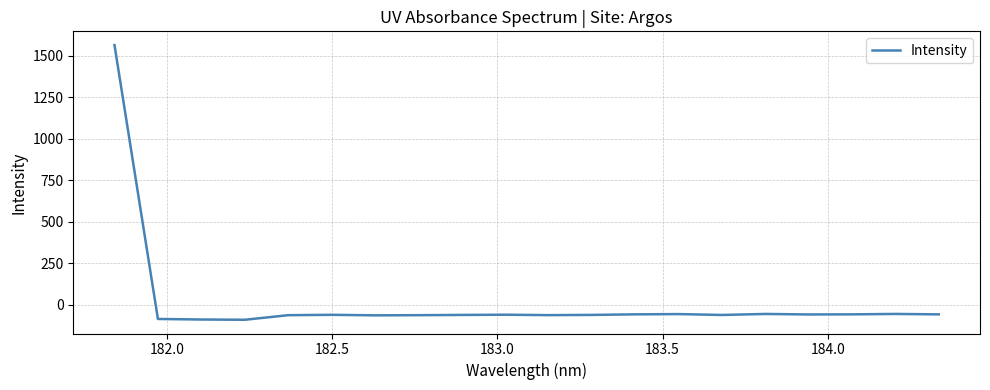

What is the minimum value shown in the chart?

-89.4